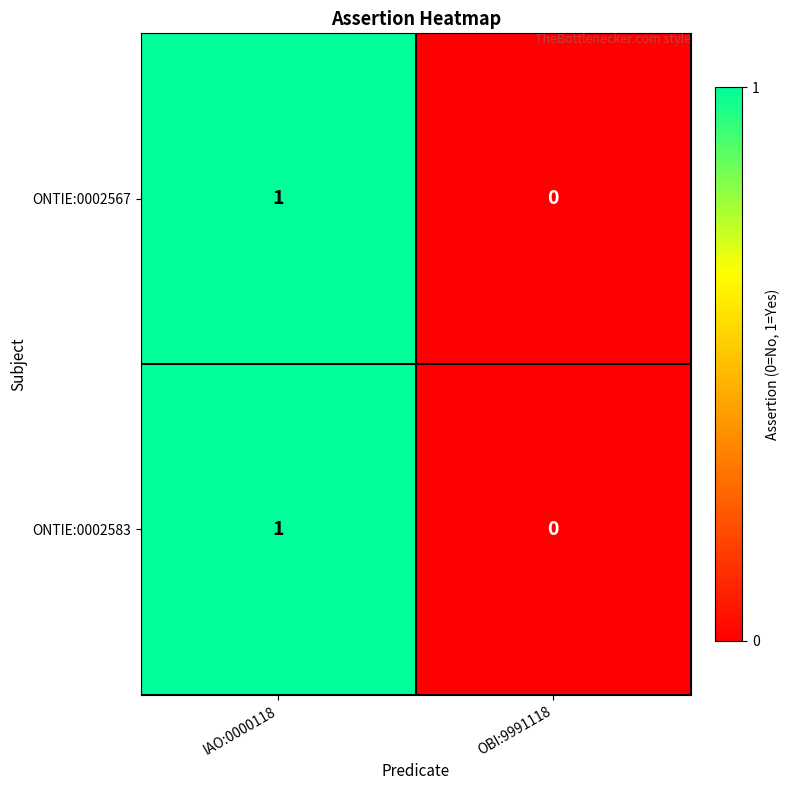

Rank the categories by ONTIE:0002583 value from highest to lowest.

IAO:0000118, OBI:9991118